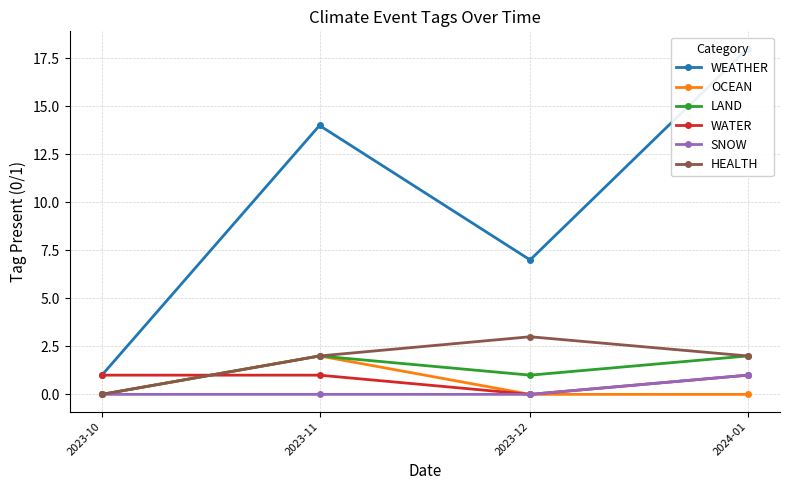

Rank the series at 2023-12 from highest to lowest value.

WEATHER, HEALTH, LAND, OCEAN, WATER, SNOW